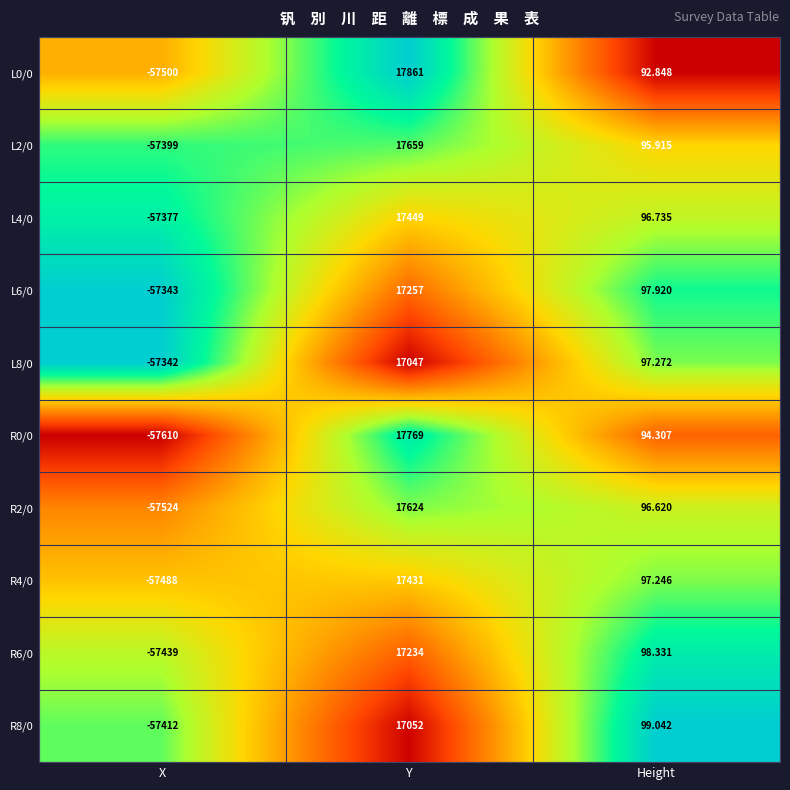

List the labels in order of R4/0 value, smallest first.

X, Height, Y